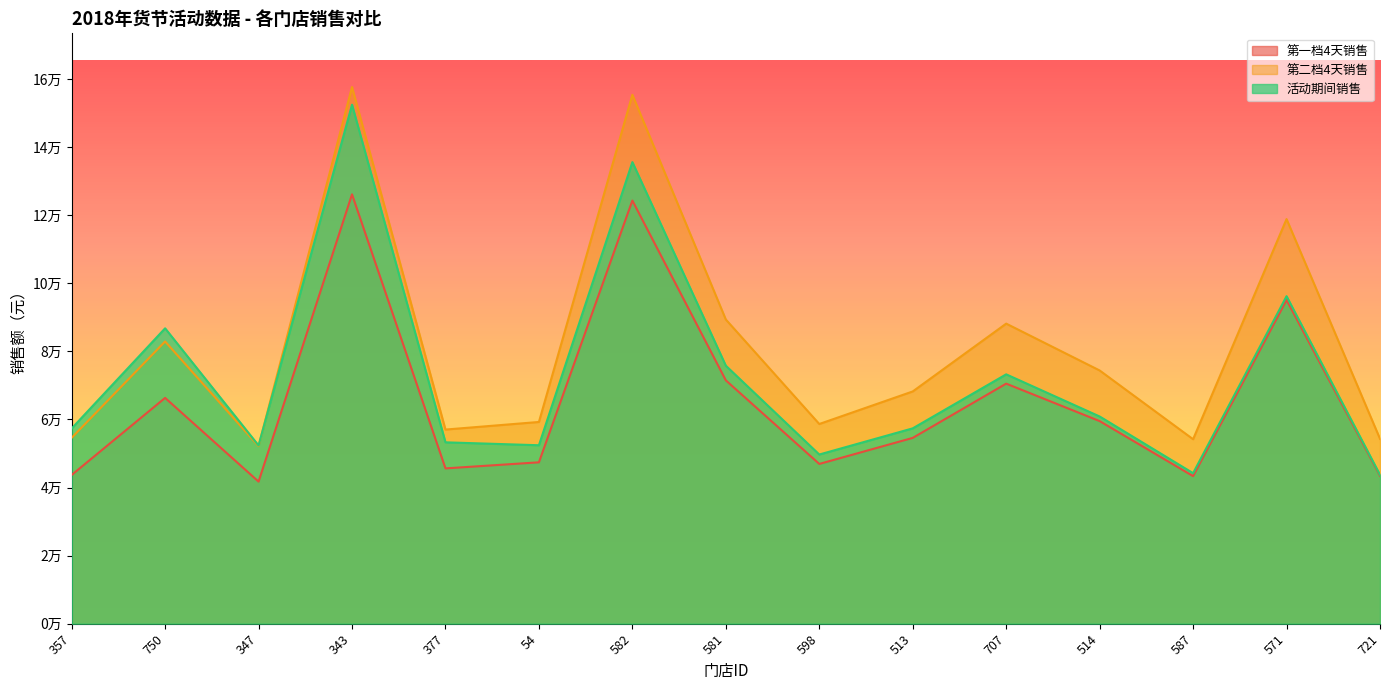

What is the difference between the maximum and minimum values in the 活动期间销售 series?

108760.0